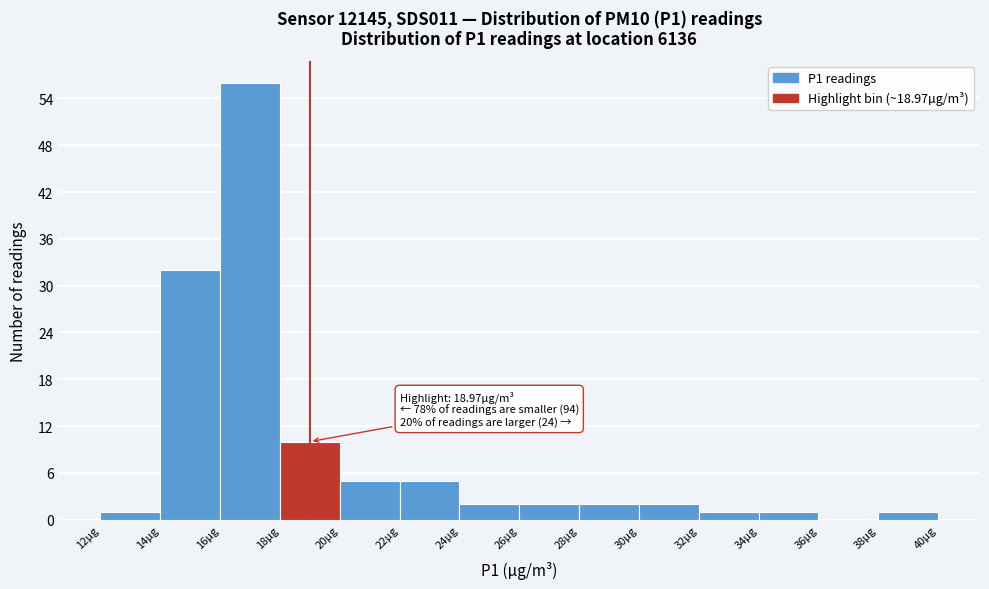

Over which range of the x-axis is the bar tallest?

16 to 18